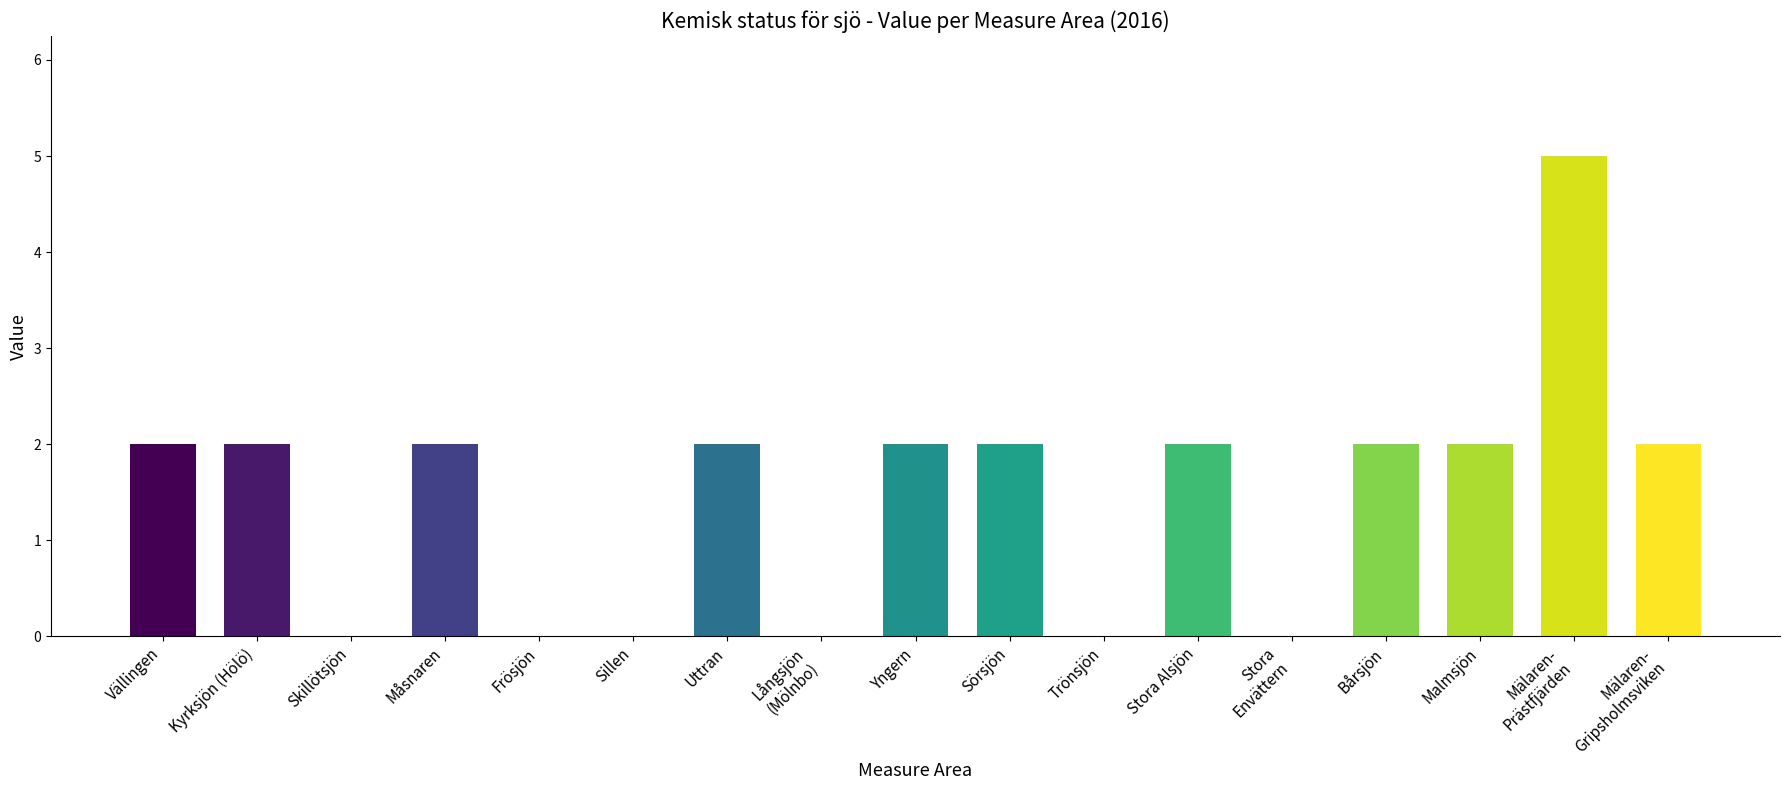

Reading left to right, list all the values displayed in this chart.

2	2	0	2	0	0	2	0	2	2	0	2	0	2	2	5	2